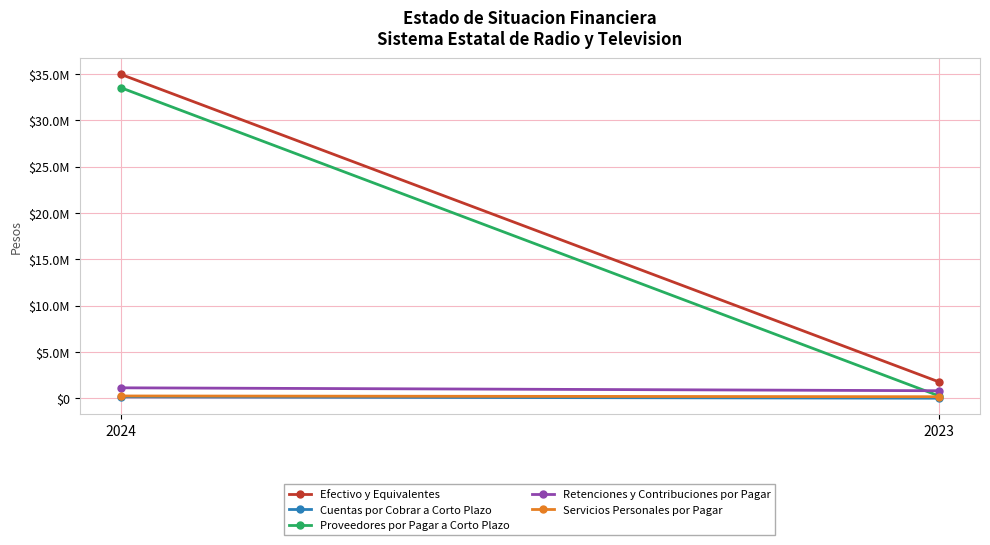

Which series has the largest total across all categories?

Efectivo y Equivalentes